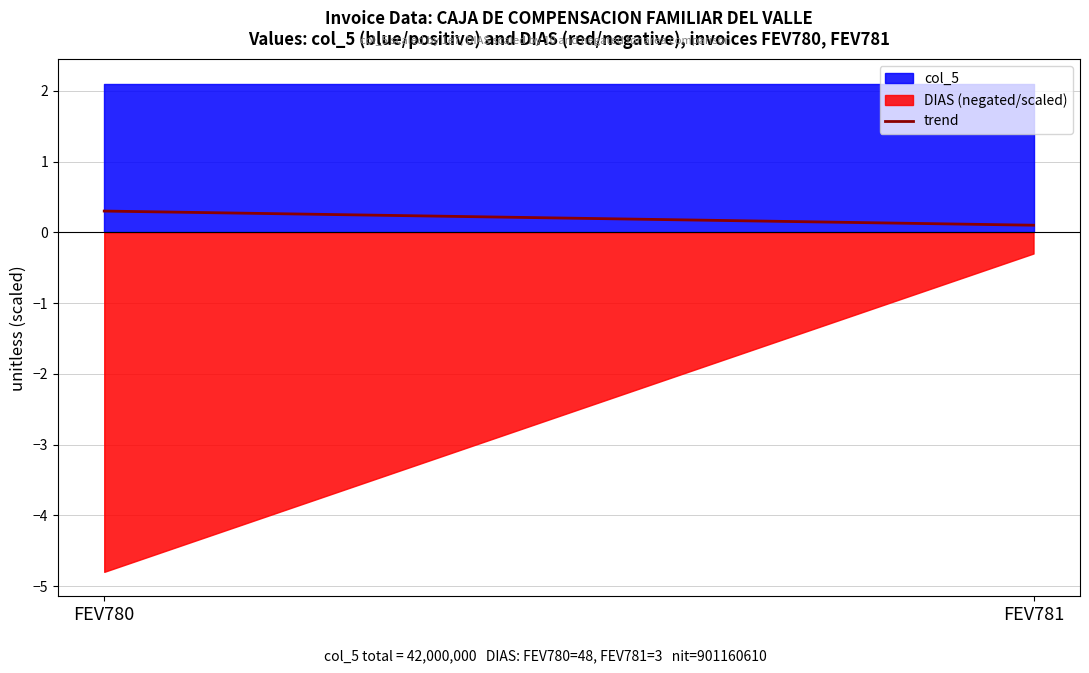

List the labels in order of value, largest first.

FEV780, FEV781